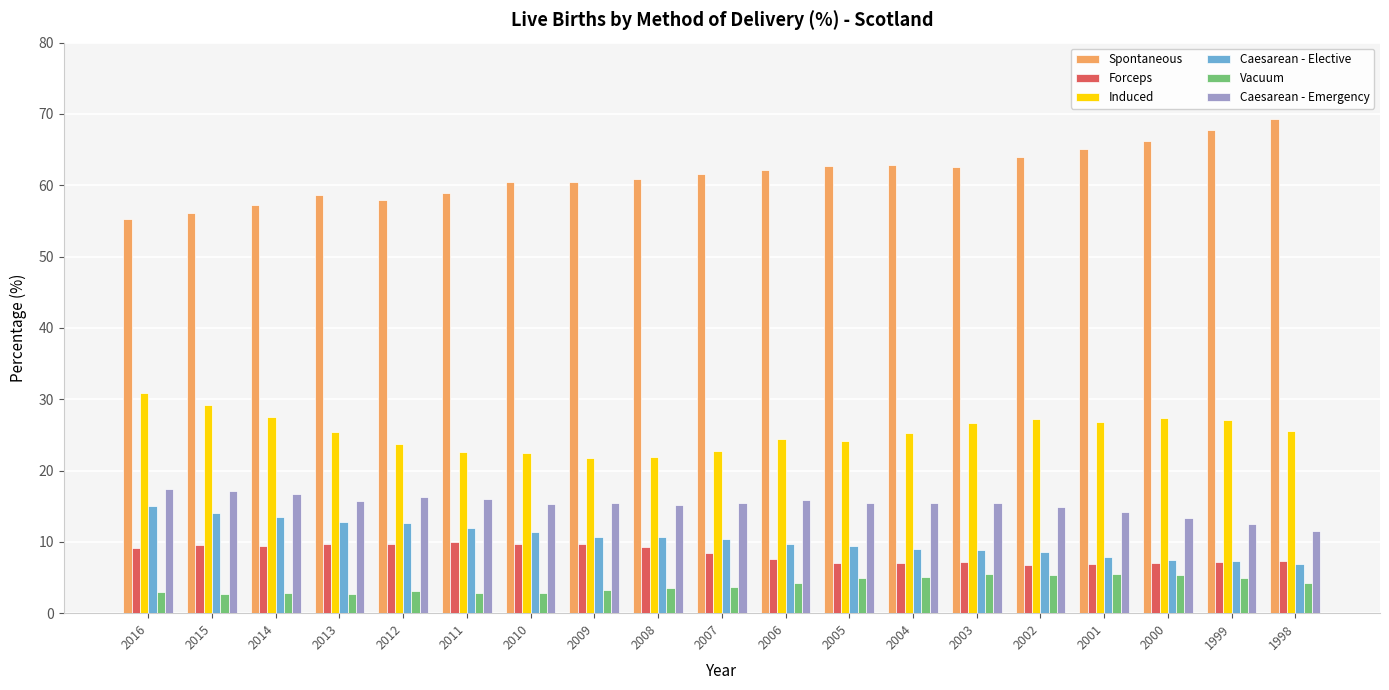

How many values in the Caesarean - Elective series exceed 10?

10